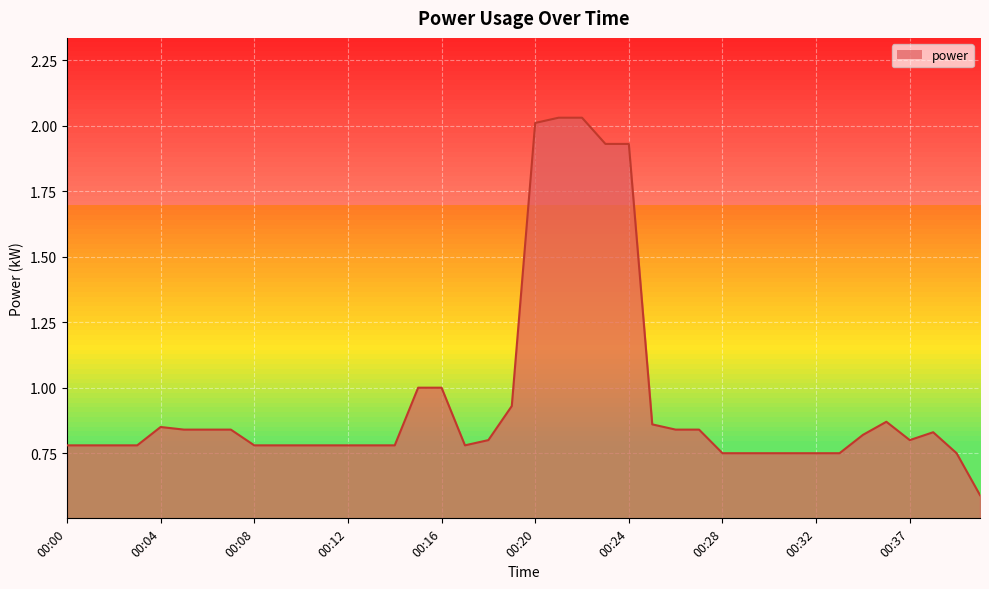

What is the average value?

1.0